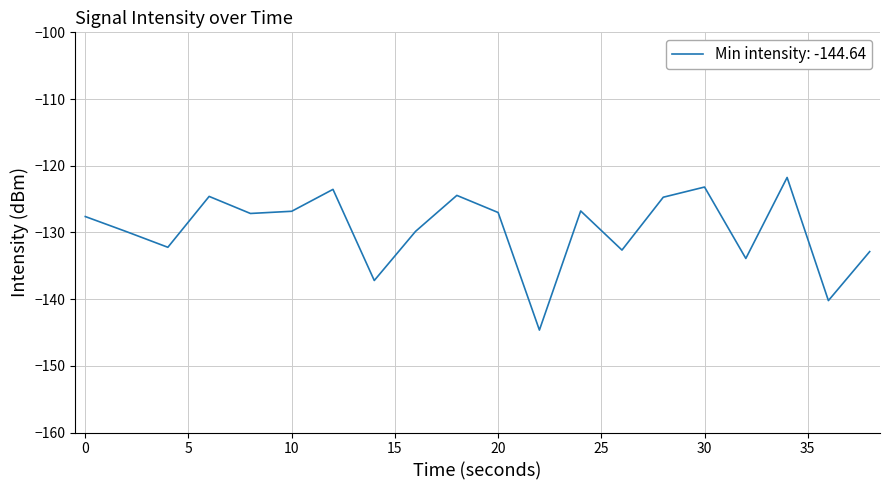

What is the difference between the maximum and minimum values?

22.9